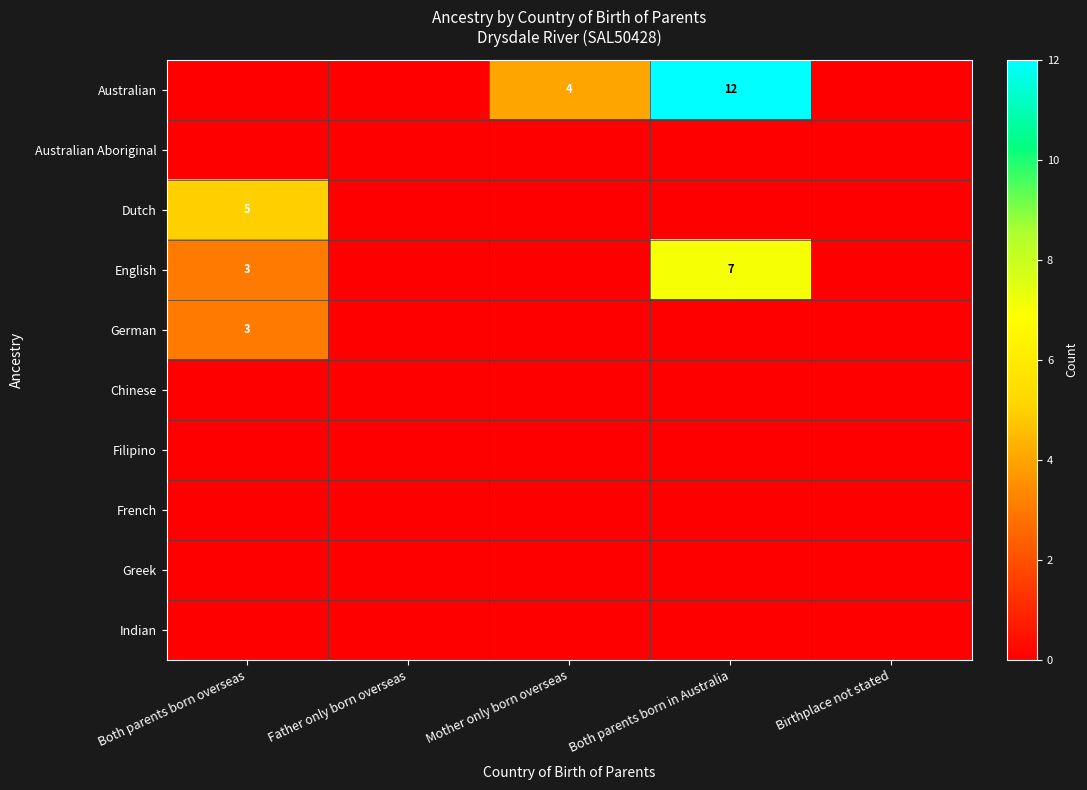

Is it true that German equals 1 at Both parents born overseas?

False